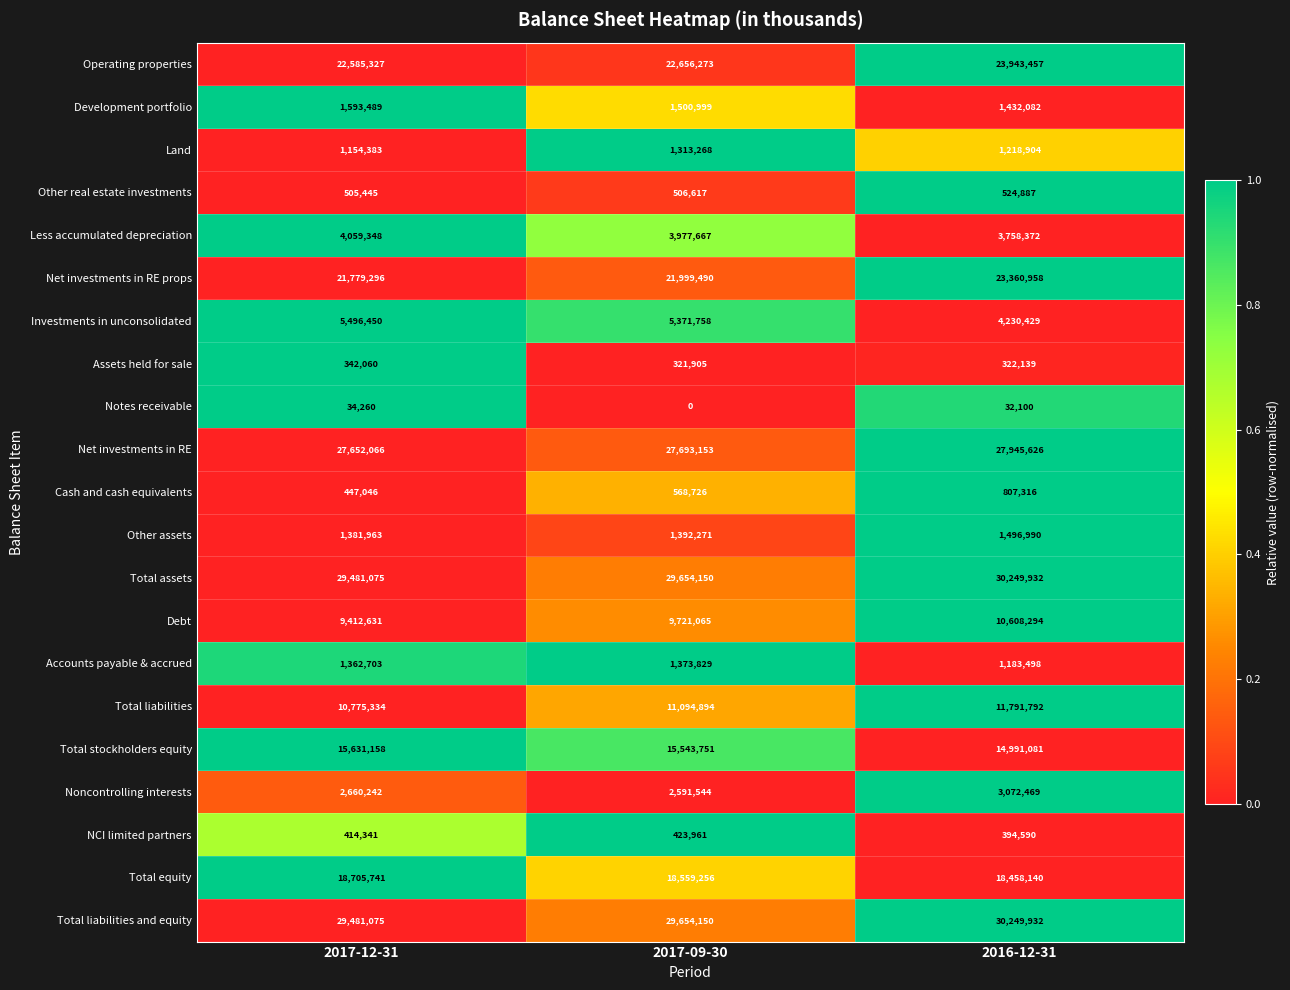

Is it true that Other real estate investments equals 267063 at 2016-12-31?

False